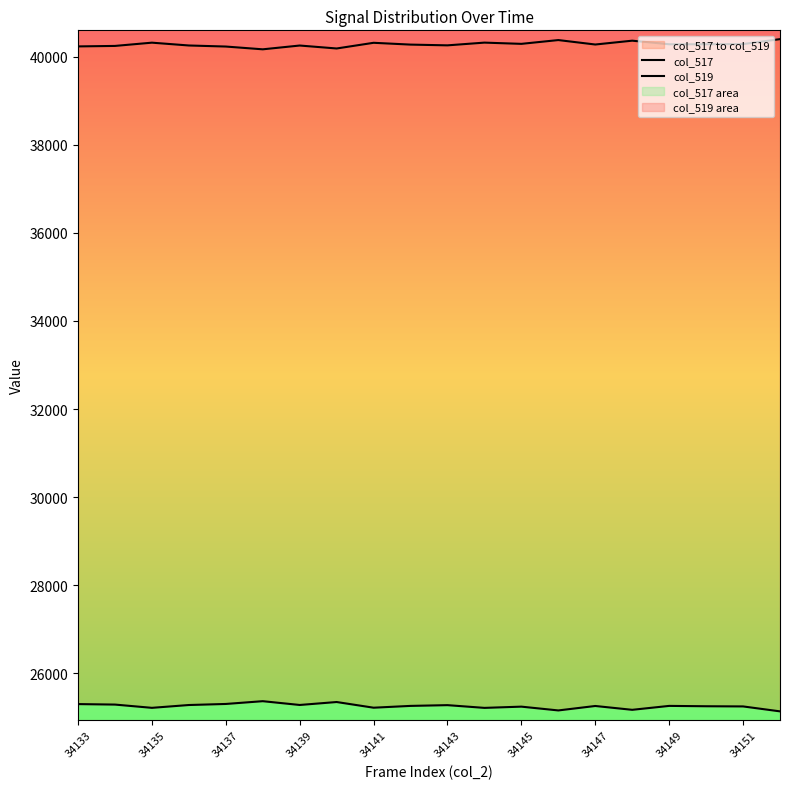

What are all the series names shown in the legend?

col_517, col_519